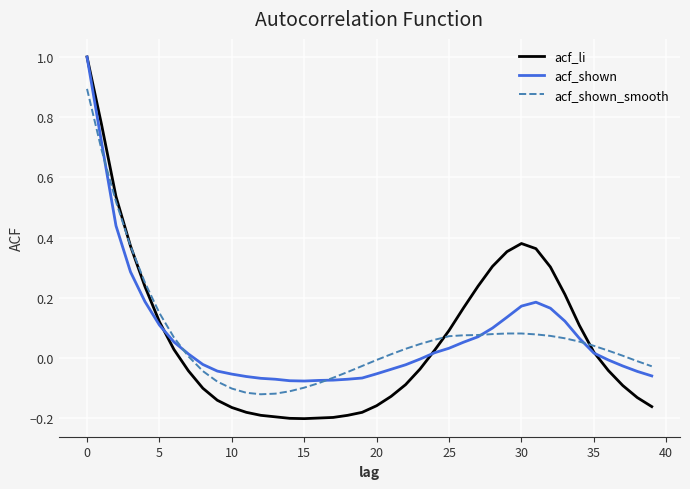

Which series has the largest range (max minus min)?

acf_li